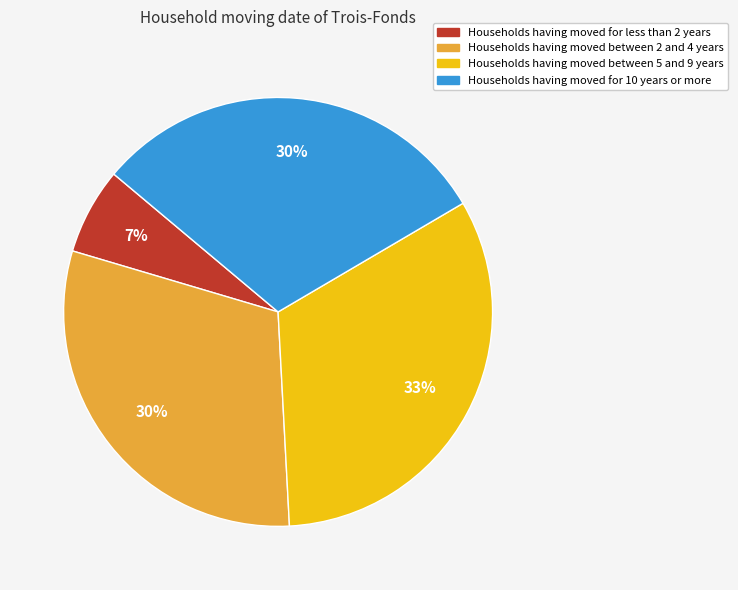

To the nearest percent, what is the difference between the largest and smallest slice percentages?

26%